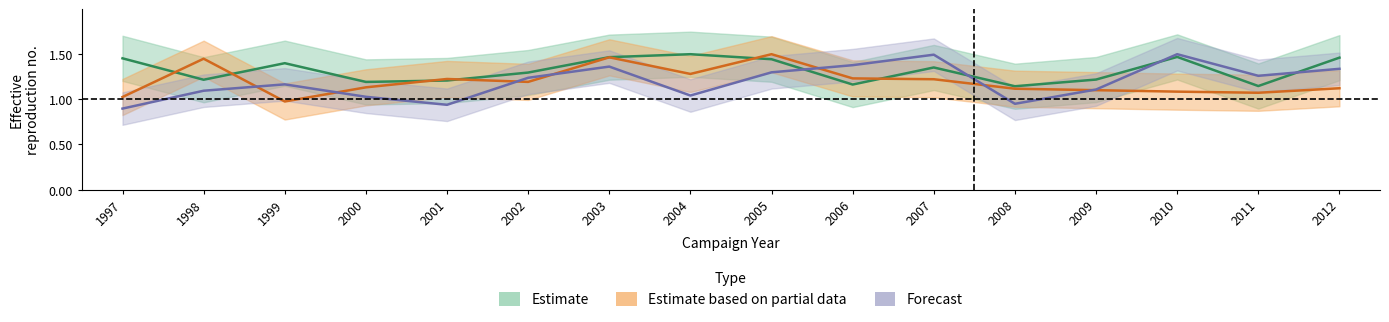

What is the average value of the Anual Anio Siembra series?

1.2